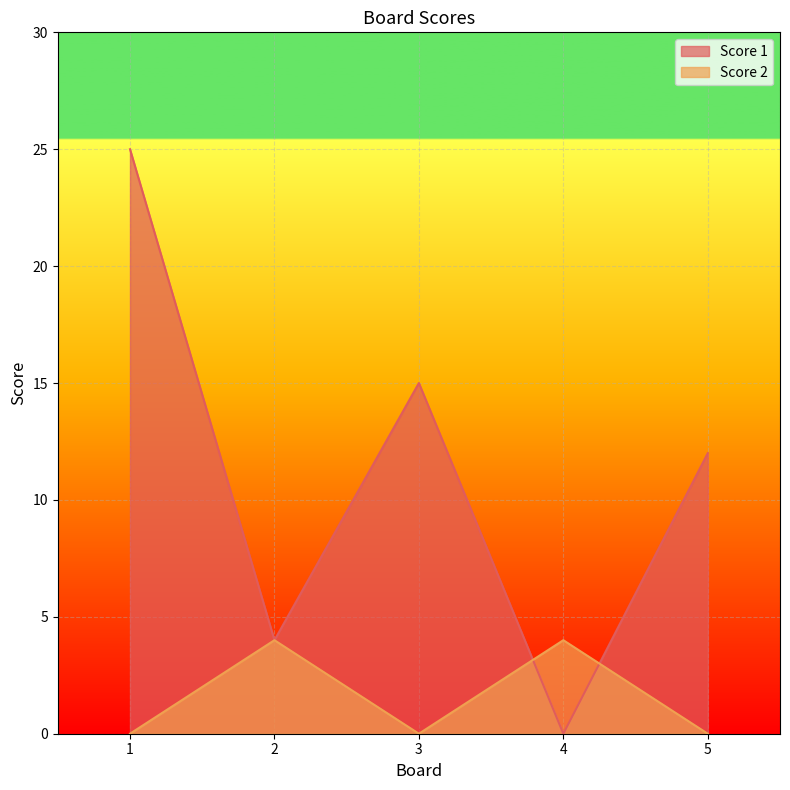

Reading right to left, transcribe all the data shown in this chart.

Score 1: 12	0	15	4	25
Score 2: 0	4	0	4	0